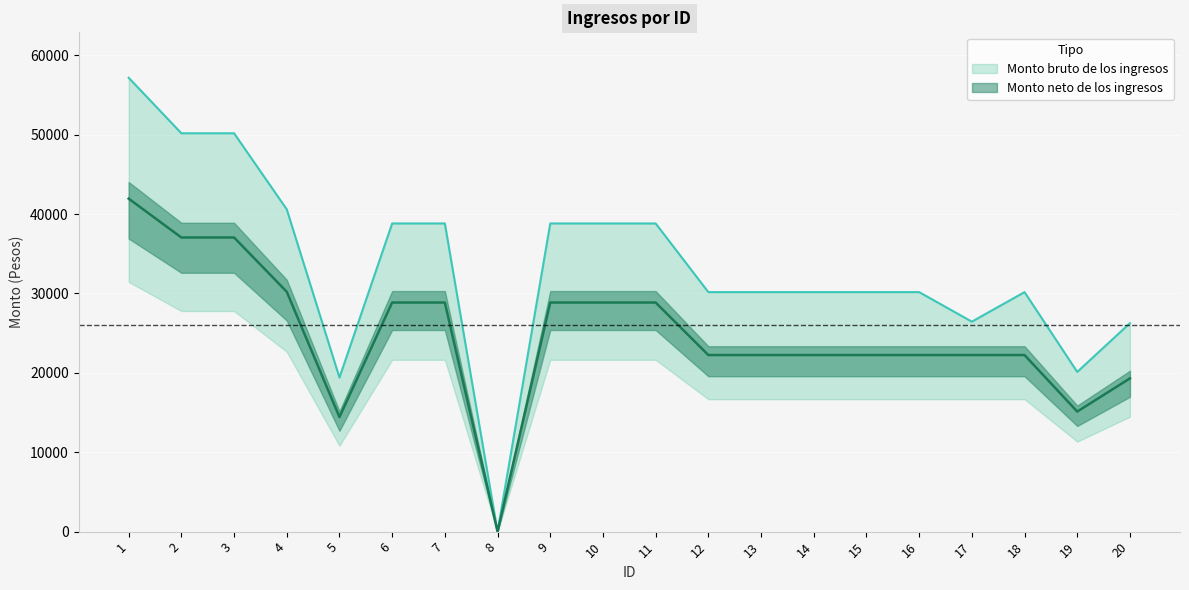

Which series has the largest range (max minus min)?

Monto bruto de los ingresos